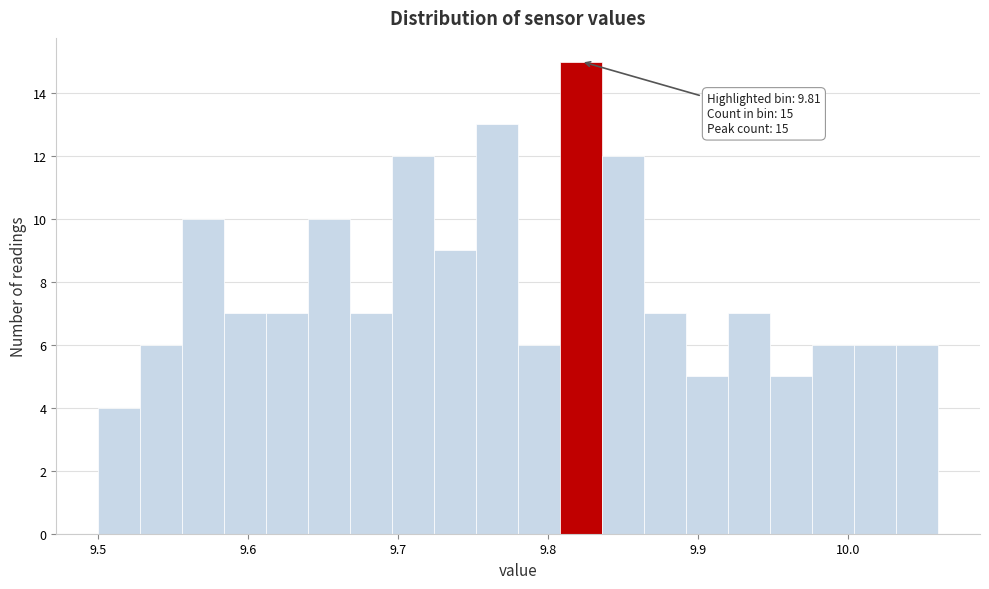

Around what value on the x-axis is the tallest bar? Give the approximate position of its centre, as read against the axis.

9.82